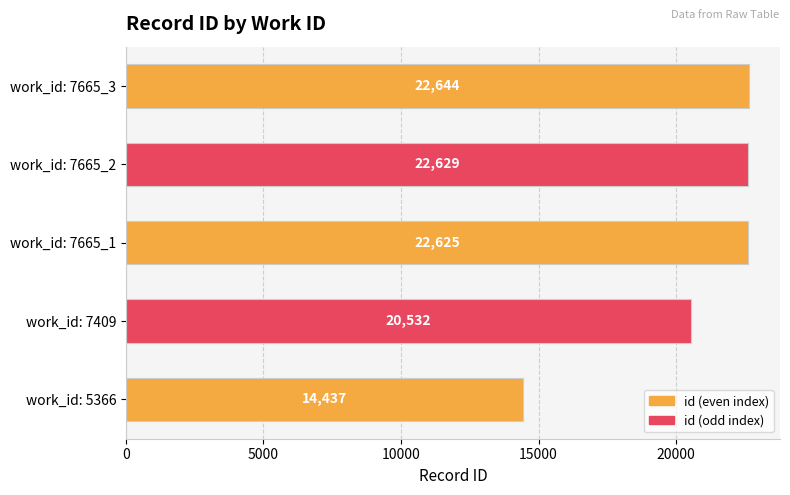

Rank the categories by value from lowest to highest.

work_id: 5366, work_id: 7409, work_id: 7665_1, work_id: 7665_2, work_id: 7665_3